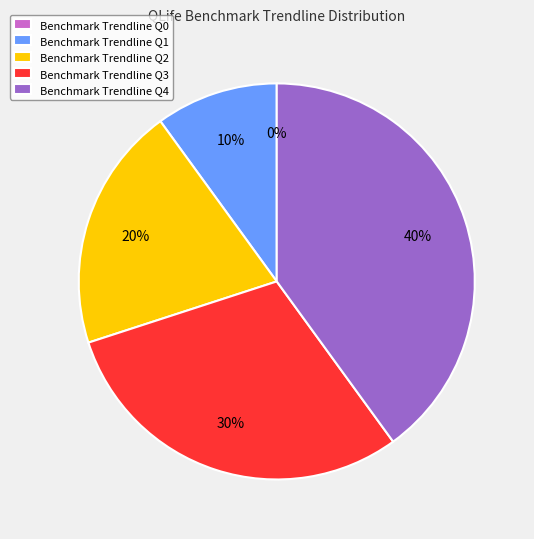

True or false: Q3 accounts for 30% of the total.

True